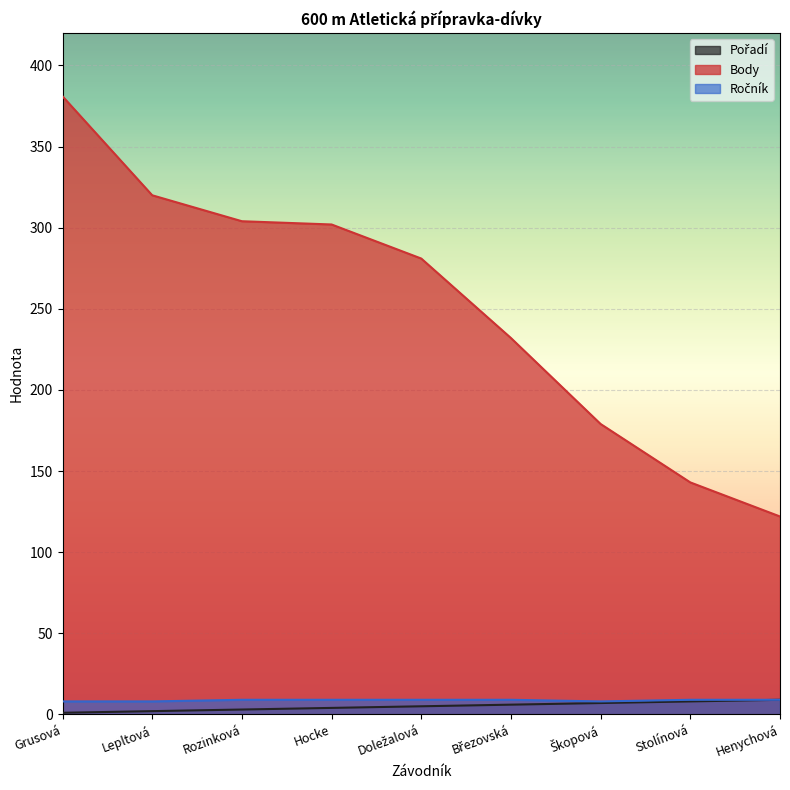

What is the average value of the Ročník series?

9